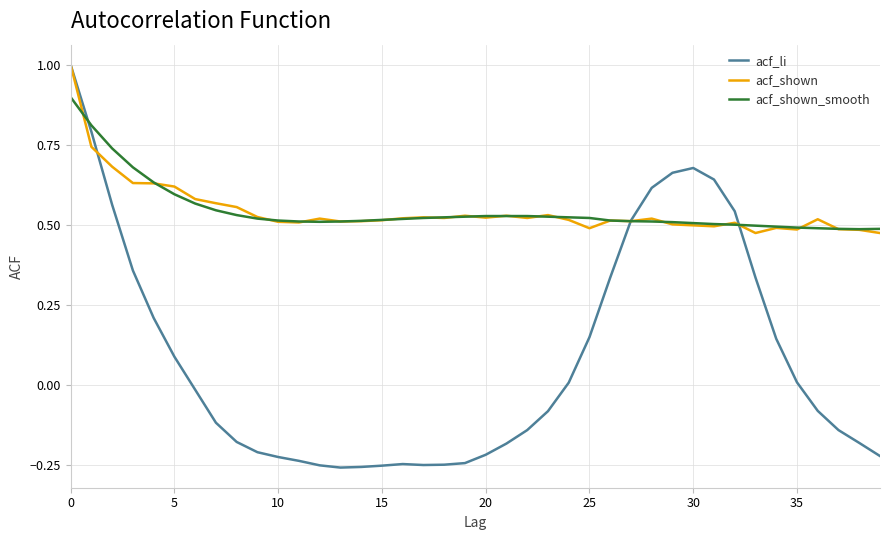

Which series has the largest range (max minus min)?

acf_li